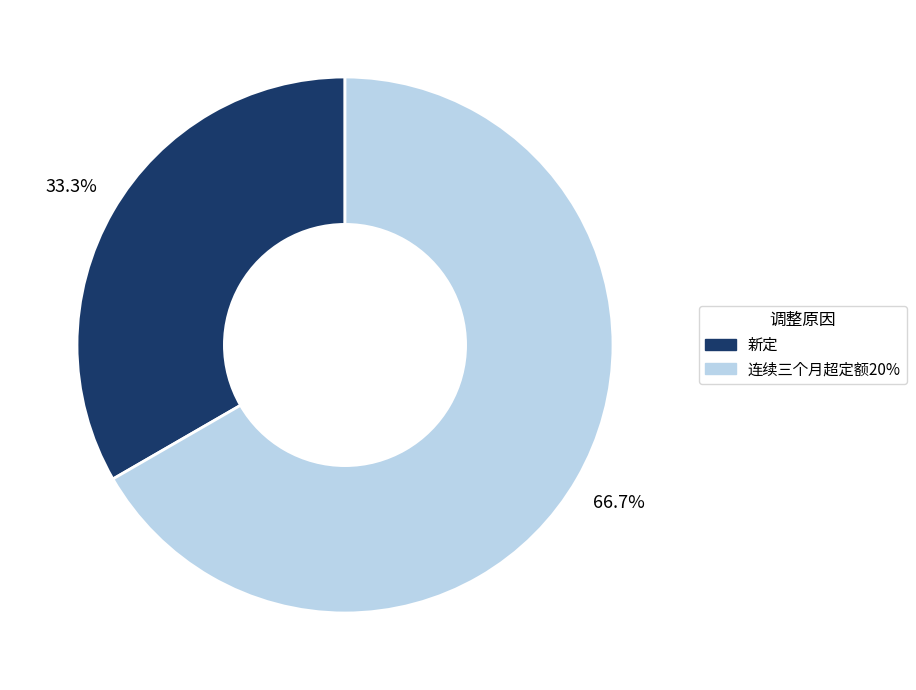

Which category accounts for the majority?

连续三个月超定额20%